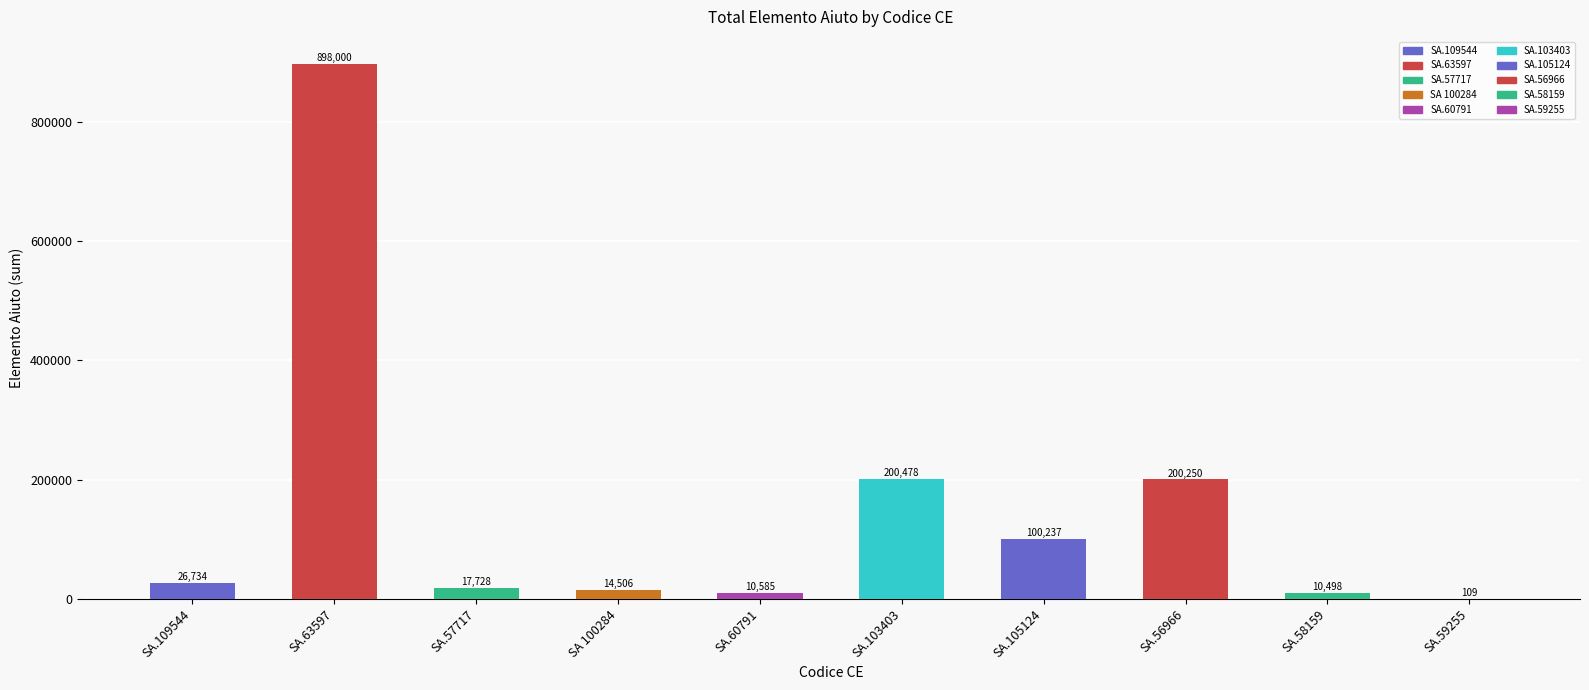

At which category does the chart reach its peak across all series?

SA.63597